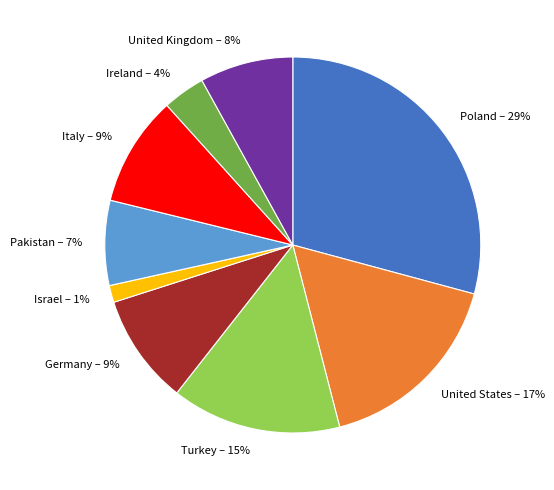

The Ireland slice represents 4% of the pie. True or false?

True